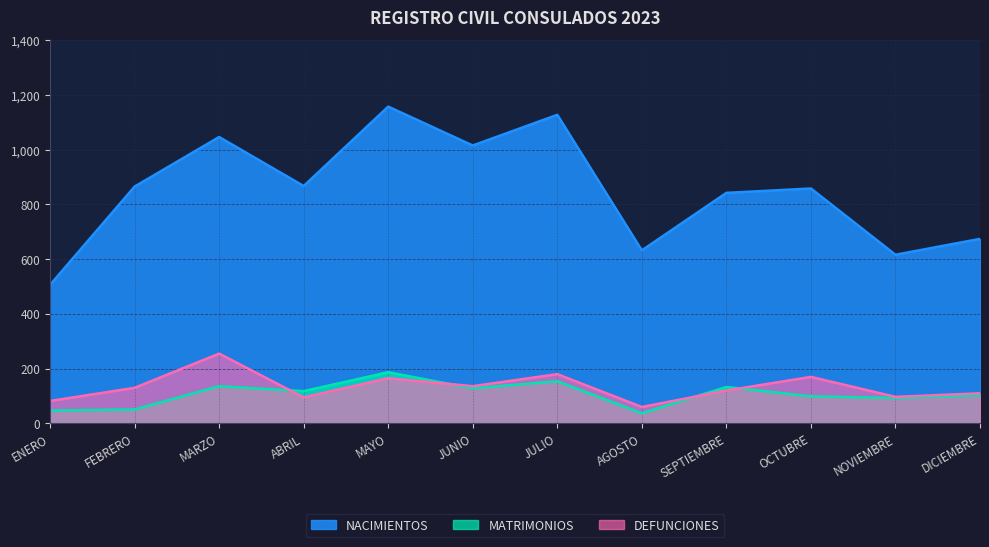

How many interior local peaks does the MATRIMONIOS series have?

4